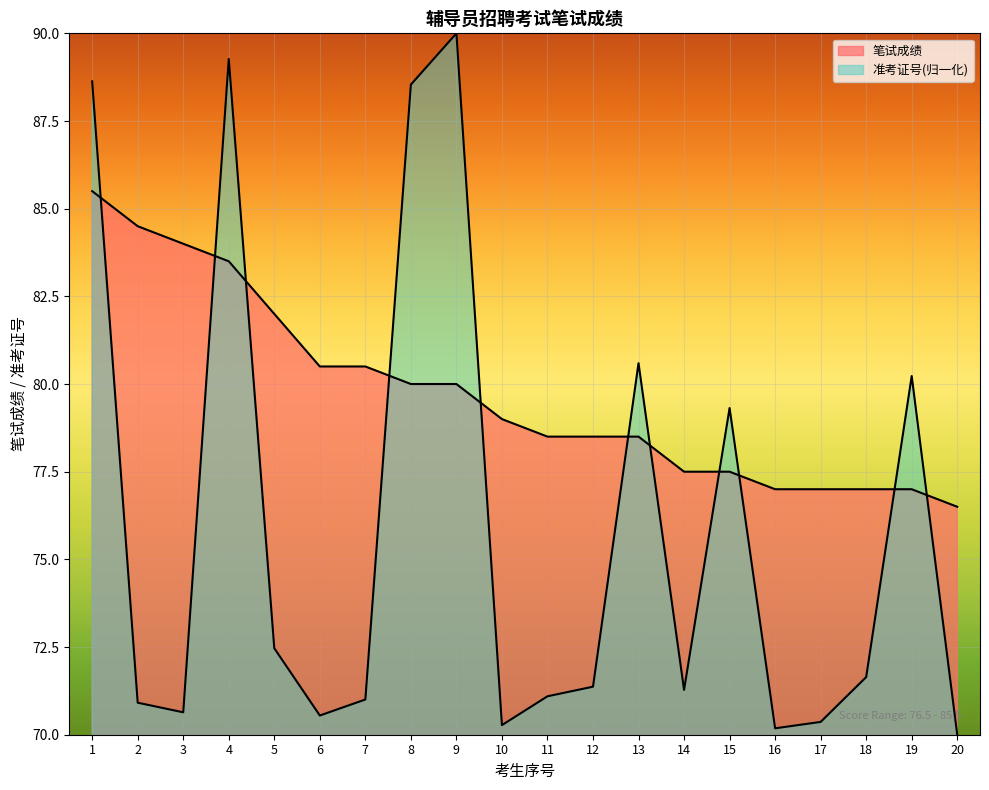

What is the difference between the second highest and minimum values in the 笔试成绩 series?

8.0